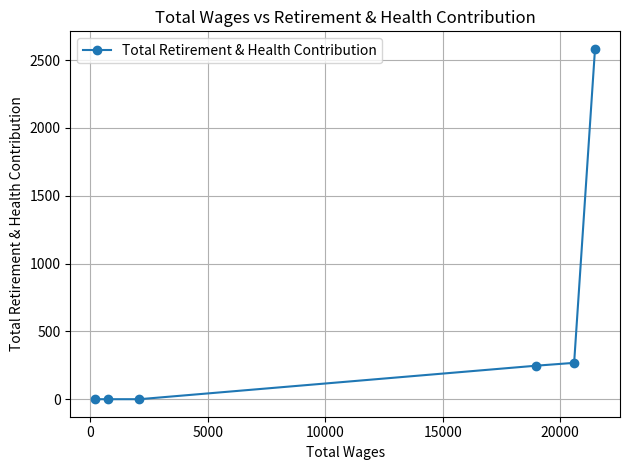

What is the difference between the maximum and minimum values?

2583